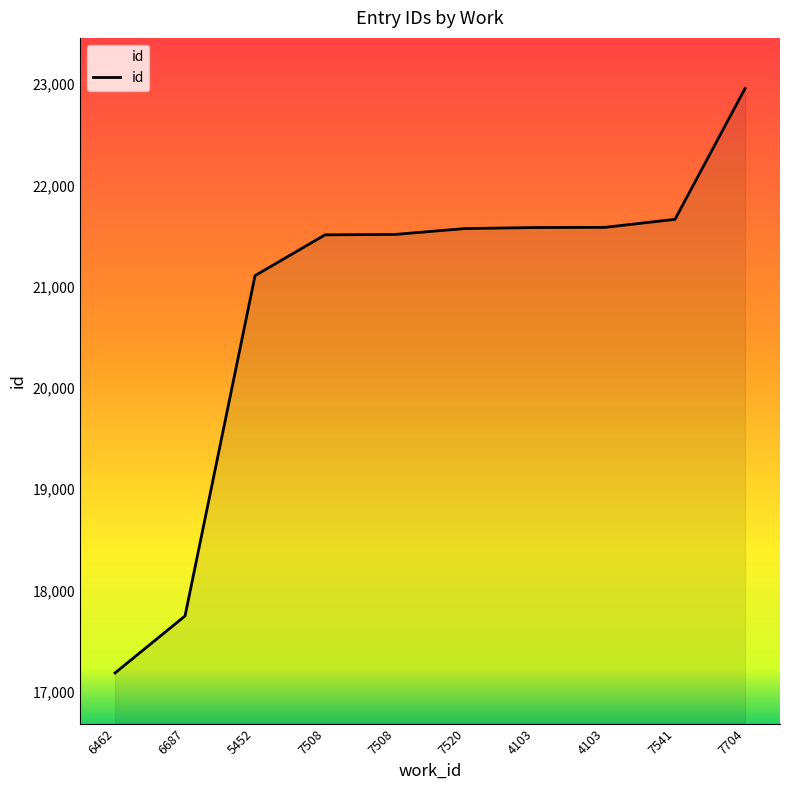

Does the chart display data point markers on the line(s)?

No